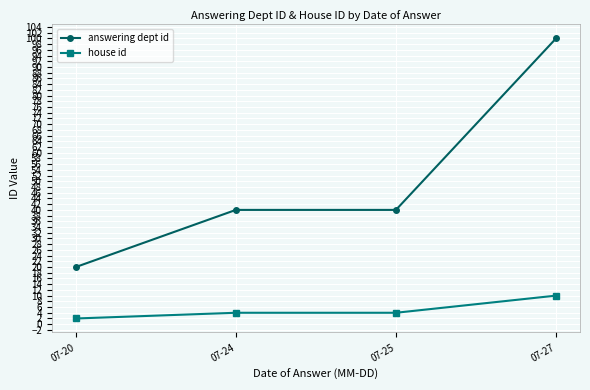

The value of house id at 07-24 is 4. True or false?

True